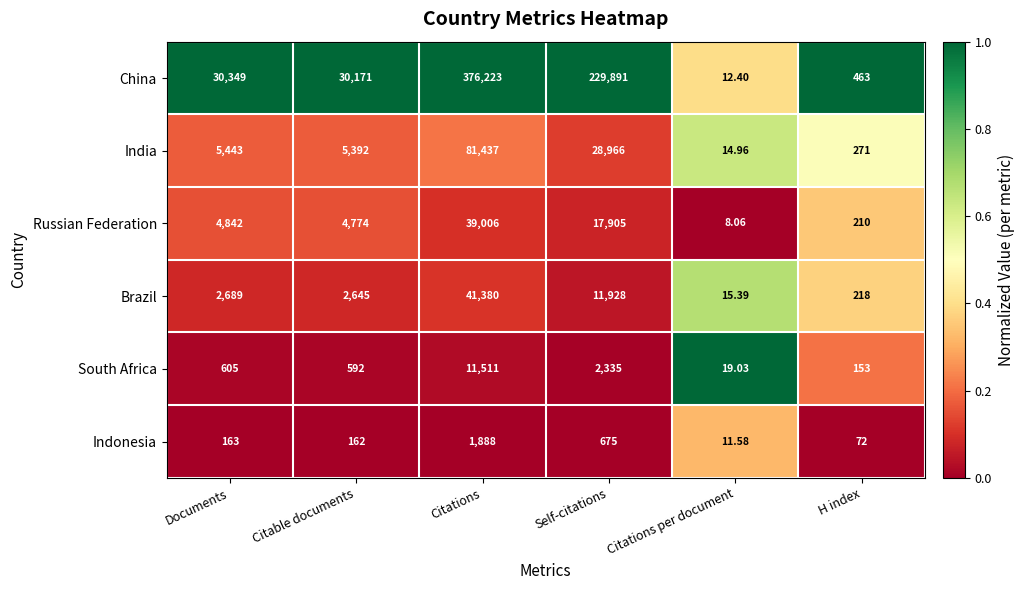

Which series changed the most between Documents and Self-citations?

China